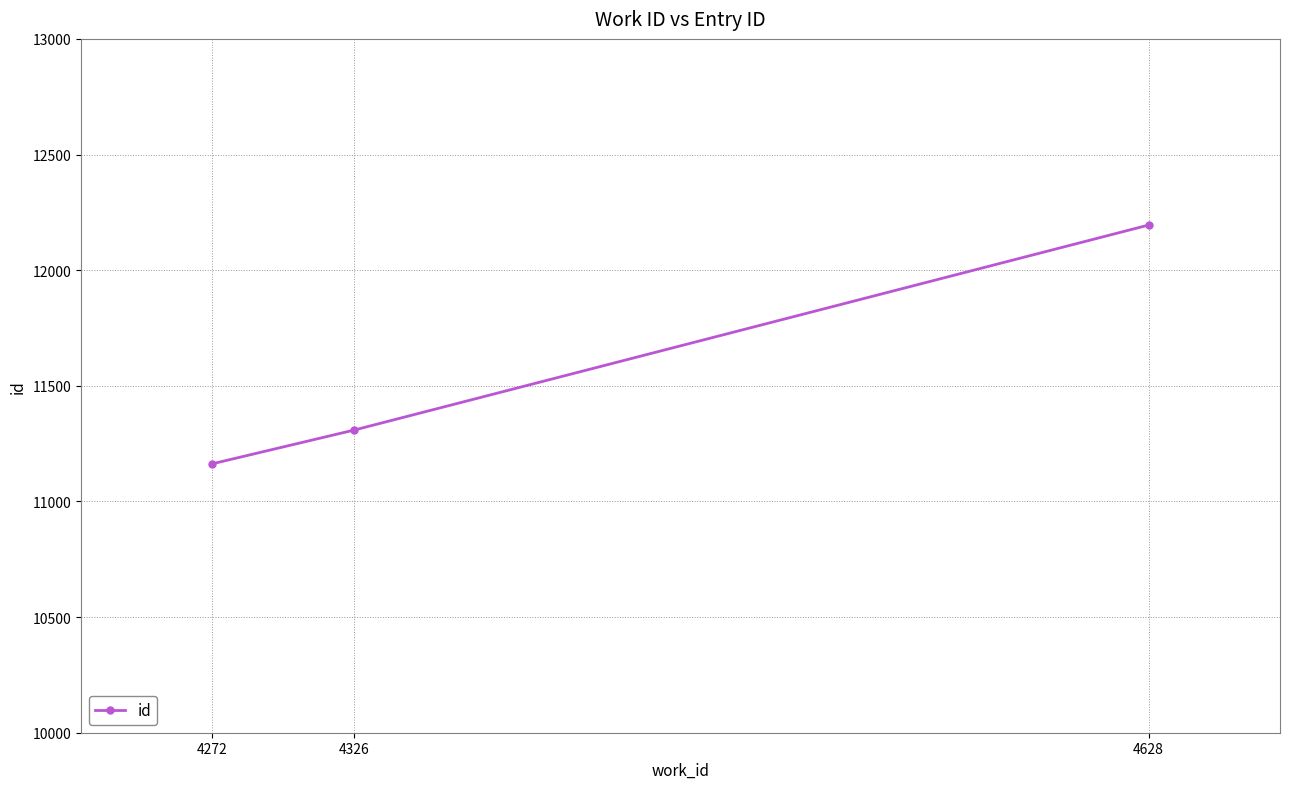

Reading right to left, list all the values displayed in this chart.

12195	11309	11163